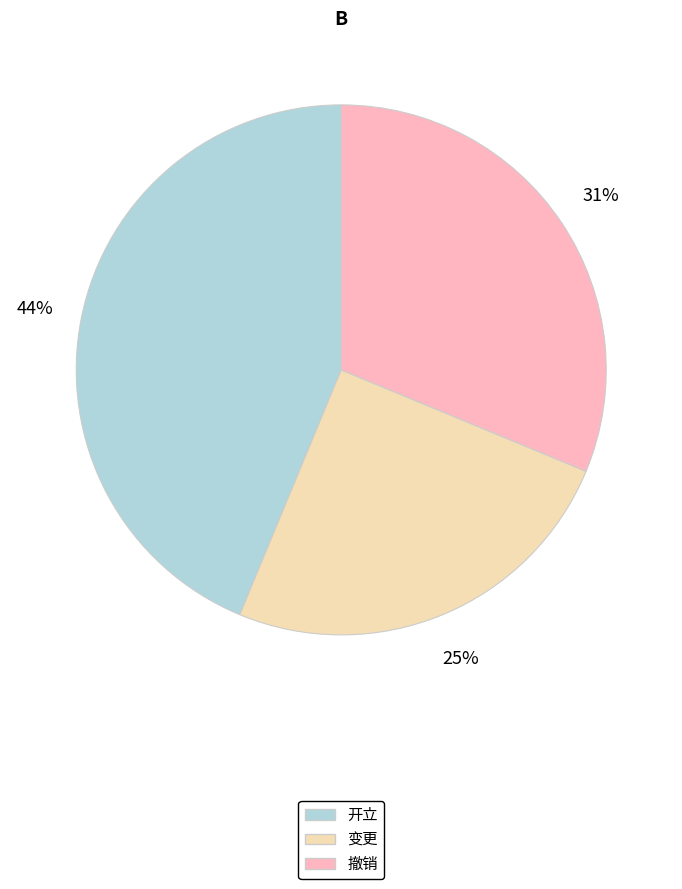

Rank the categories by value from highest to lowest.

开立, 撤销, 变更